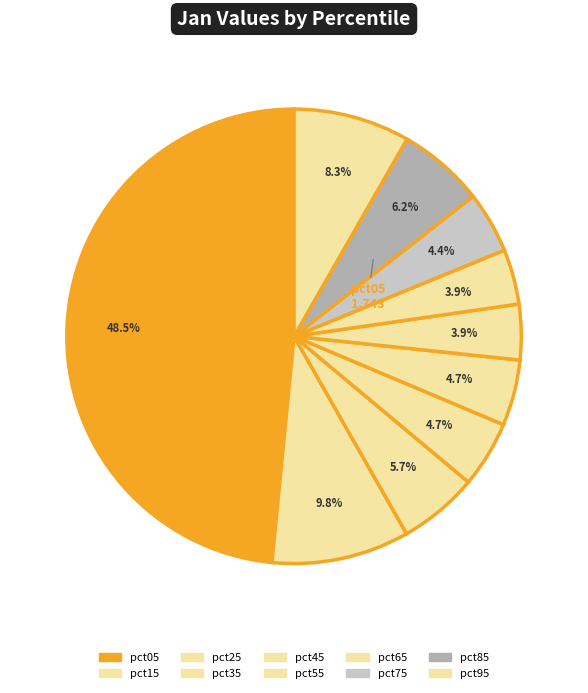

Is the sum of pct55 and pct75 greater than half?

No